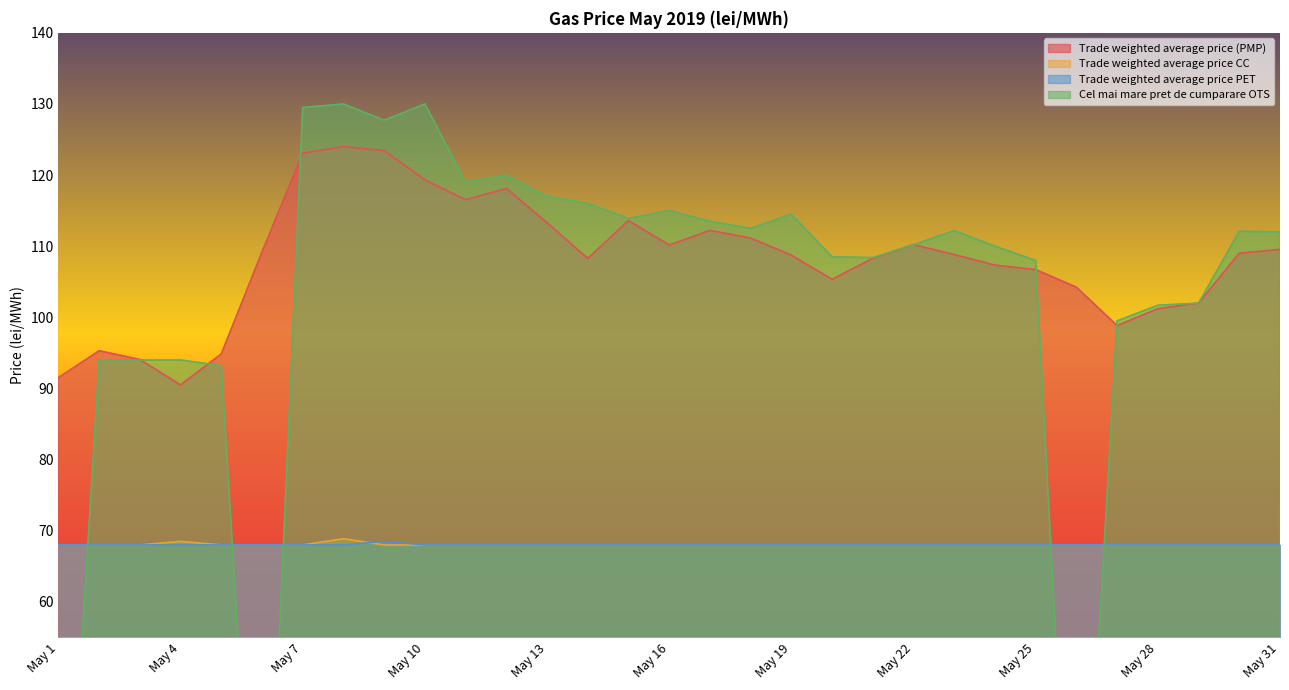

What is the greatest value displayed?

130.0